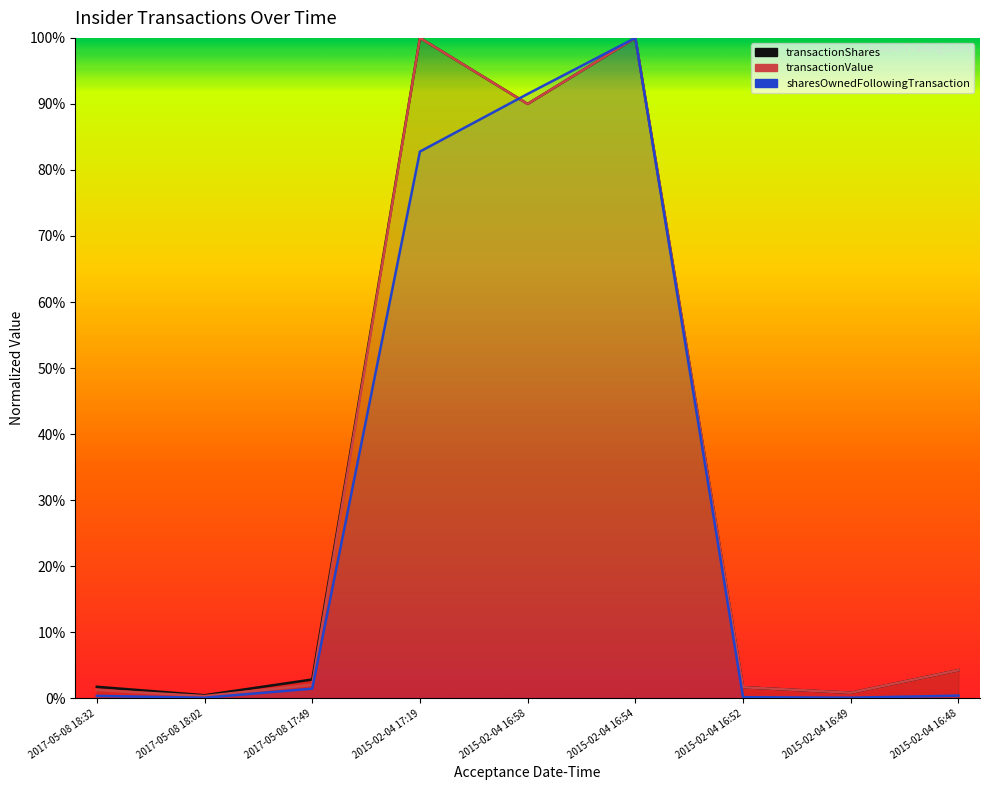

Between 2015-02-04 17:19 and 2015-02-04 16:54, which series saw the biggest shift?

sharesOwnedFollowingTransaction